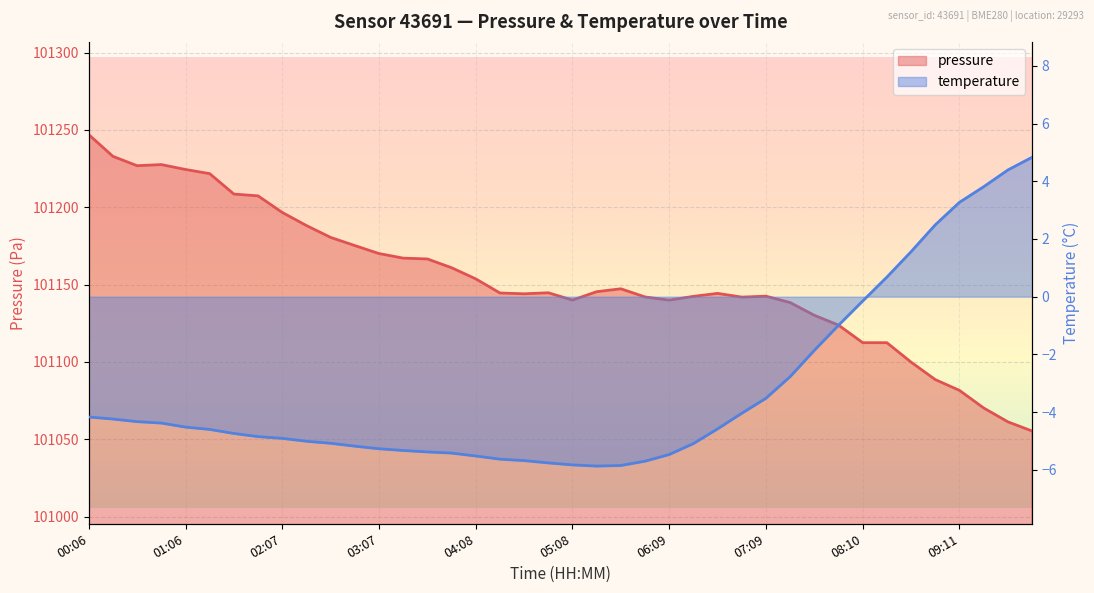

Reading left to right, list all the values displayed in this chart.

pressure: 00:06=101246.9	00:21=101232.9	00:36=101226.9	00:51=101227.6	01:06=101224.4	01:21=101221.7	01:36=101208.5	01:51=101207.4	02:07=101196.6	02:22=101188.2	02:37=101180.5	02:52=101175.2	03:07=101170.1	03:22=101167.1	03:37=101166.6	03:53=101160.9	04:08=101153.7	04:23=101144.6	04:38=101144.0	04:53=101144.7	05:08=101140.0	05:23=101145.4	05:39=101147.3	05:54=101142.0	06:09=101139.9	06:24=101142.4	06:39=101144.3	06:54=101141.9	07:09=101142.5	07:24=101138.4	07:40=101130.1	07:55=101123.8	08:10=101112.4	08:25=101112.4	08:40=101099.8	08:55=101088.6	09:11=101081.6	09:26=101070.2	09:41=101061.2	09:56=101055.3
temperature: 00:06=-4.2	00:21=-4.2	00:36=-4.3	00:51=-4.4	01:06=-4.5	01:21=-4.6	01:36=-4.7	01:51=-4.8	02:07=-4.9	02:22=-5.0	02:37=-5.1	02:52=-5.2	03:07=-5.3	03:22=-5.3	03:37=-5.4	03:53=-5.4	04:08=-5.5	04:23=-5.6	04:38=-5.7	04:53=-5.8	05:08=-5.8	05:23=-5.9	05:39=-5.8	05:54=-5.7	06:09=-5.5	06:24=-5.1	06:39=-4.6	06:54=-4.0	07:09=-3.5	07:24=-2.8	07:40=-1.9	07:55=-1.0	08:10=-0.1	08:25=0.7	08:40=1.6	08:55=2.5	09:11=3.3	09:26=3.8	09:41=4.4	09:56=4.8